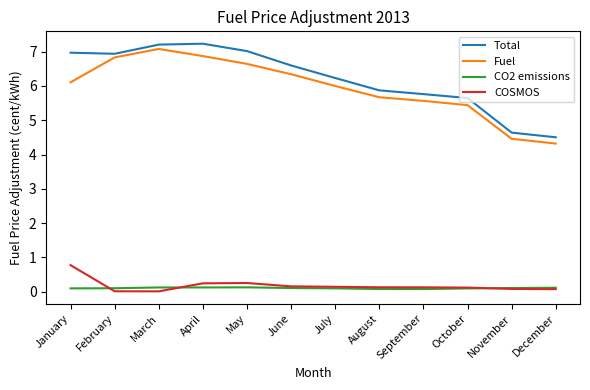

What is the greatest value displayed?

7.2